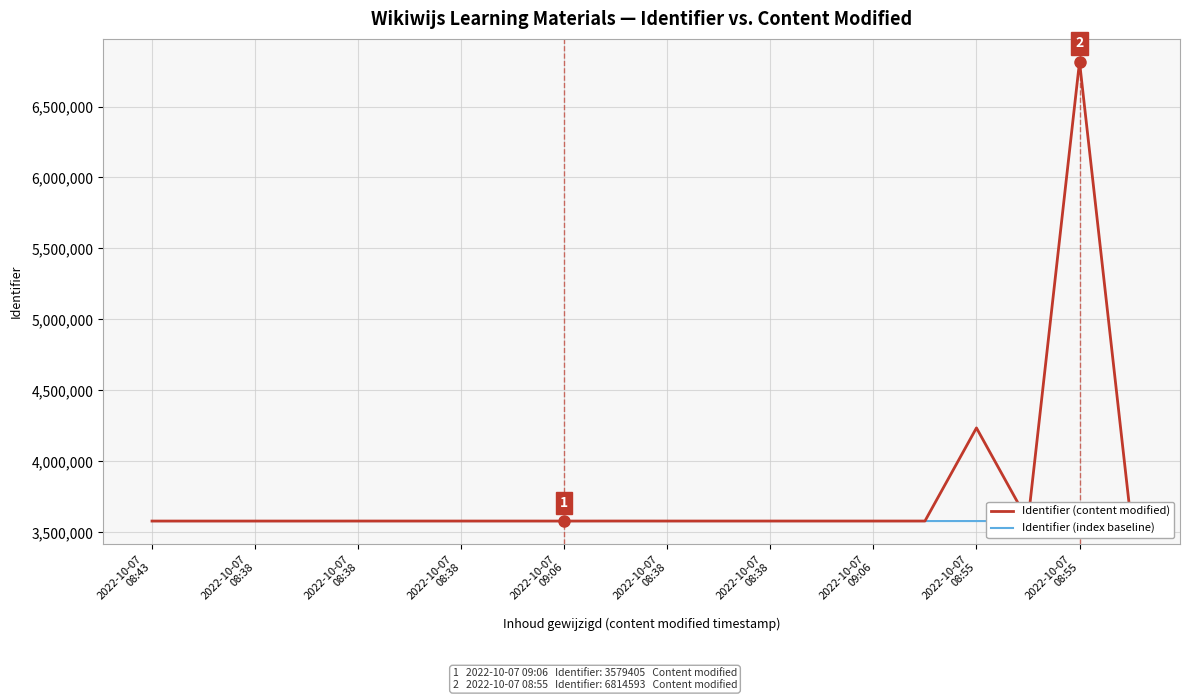

What is the average value of the Identifier (index baseline) series?

3579411.8